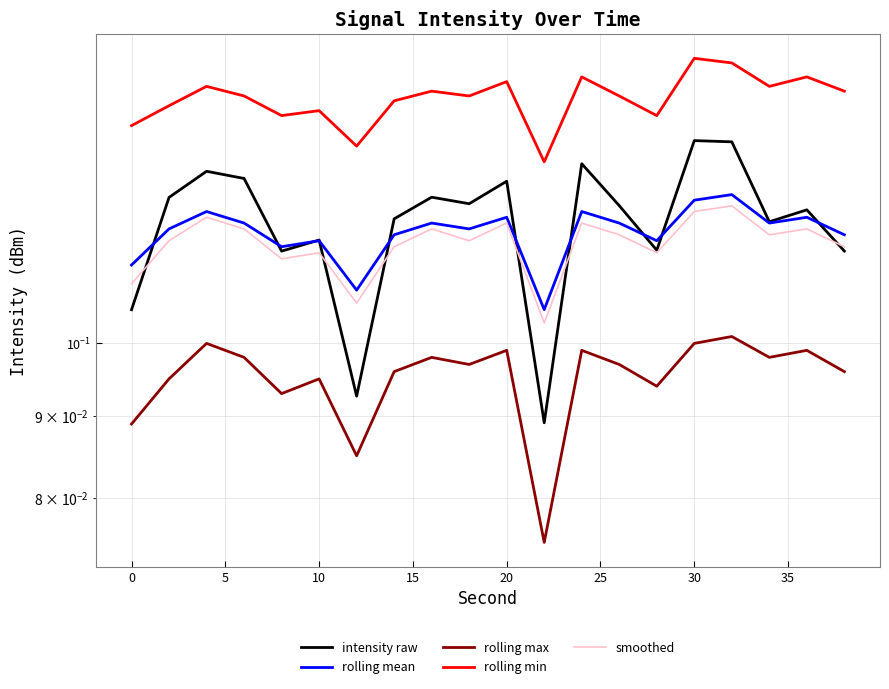

What is the total value across all series at 25?

0.5